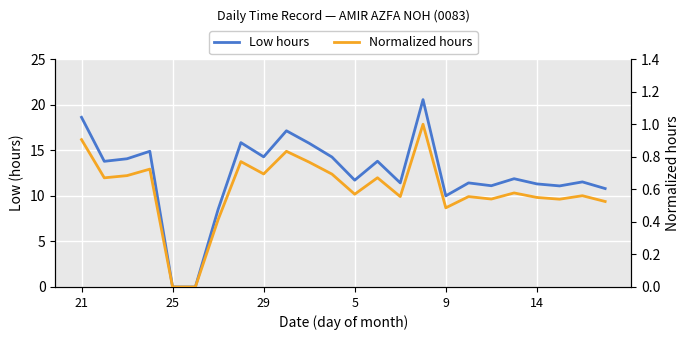

How many lines are shown in the chart?

2